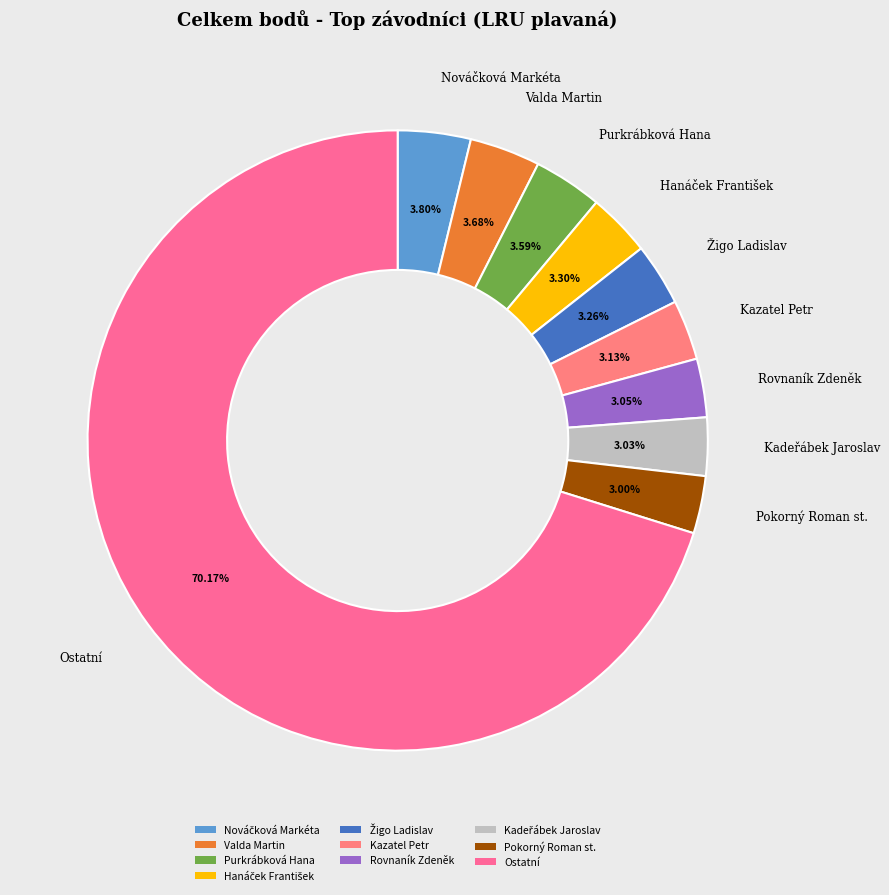

To the nearest percent, what is the difference between the largest and smallest slice percentages?

67%